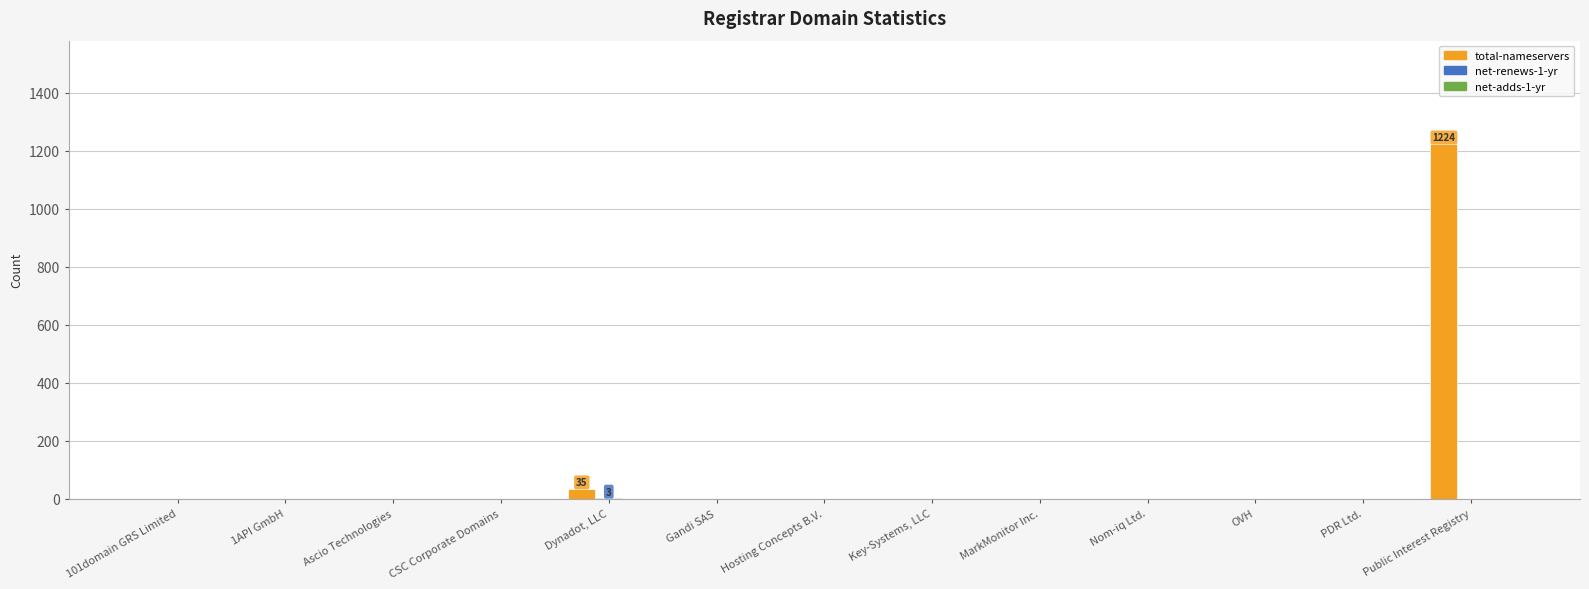

Are the bars horizontal?

No